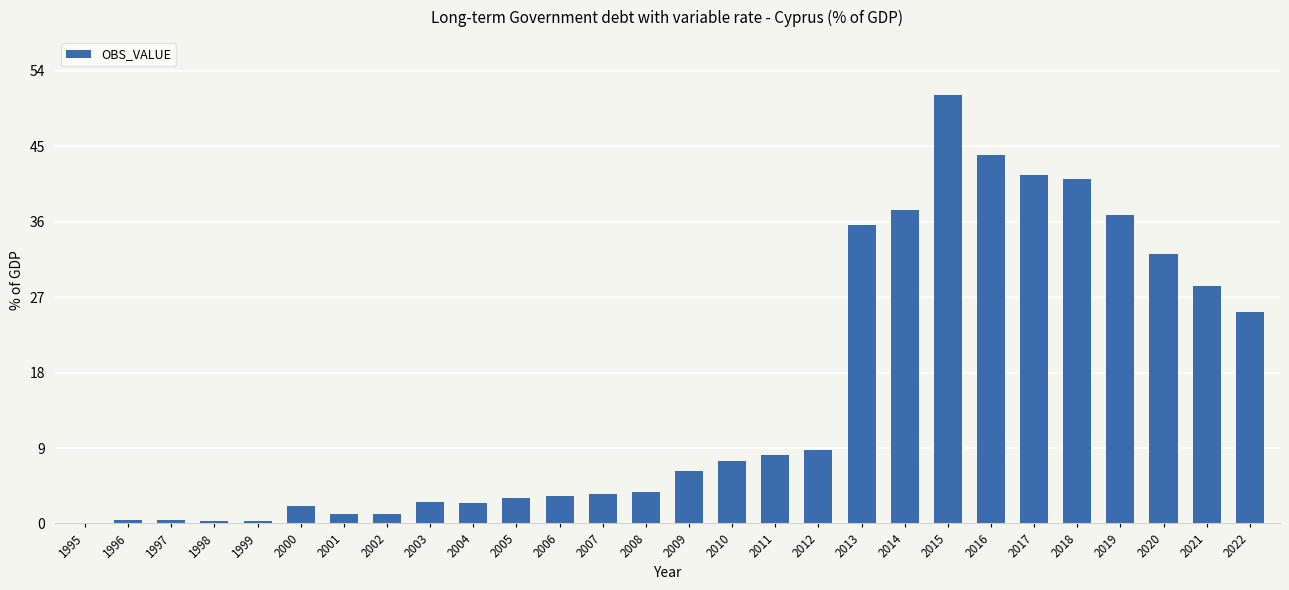

How many data points are above 6?

14